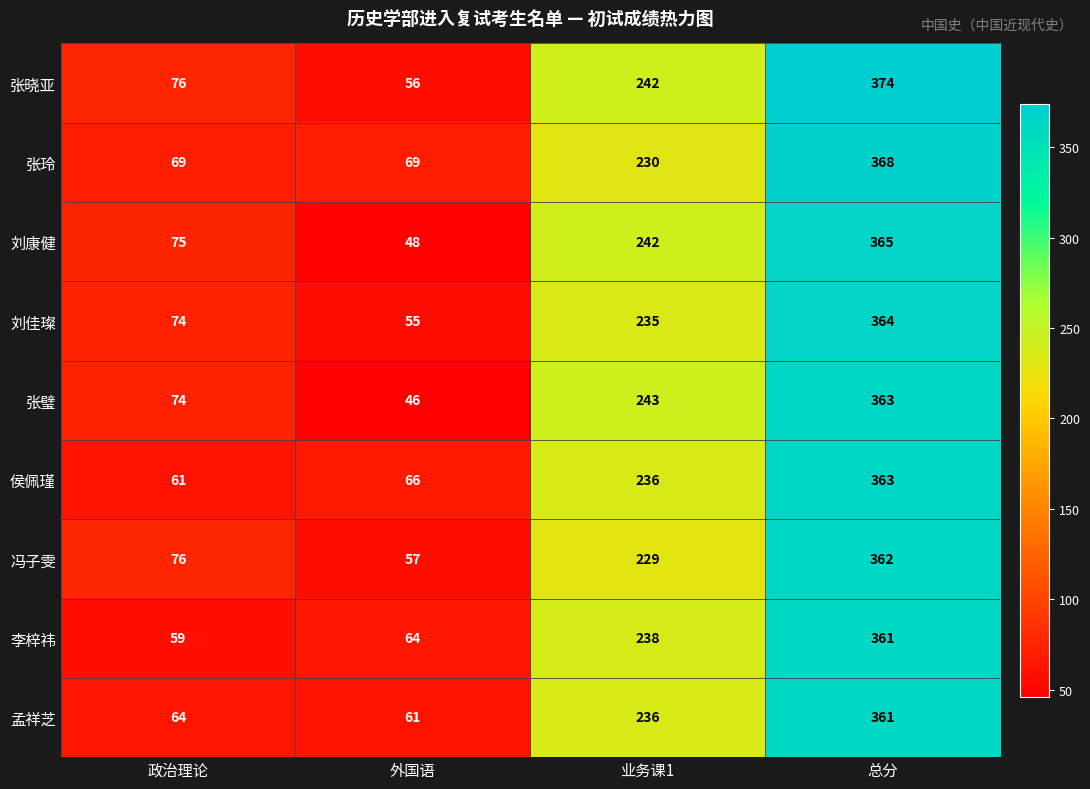

Which series has the largest total across all categories?

张晓亚